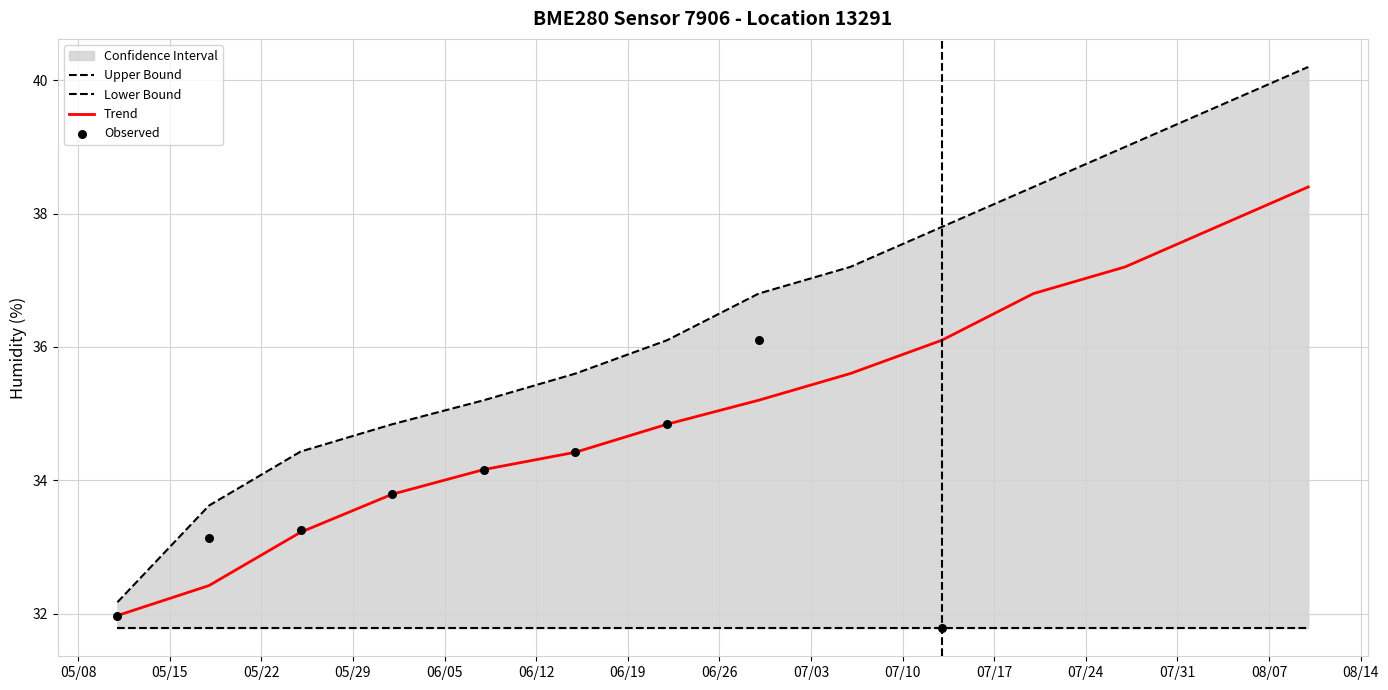

Between 9 and 8, which is larger?

9